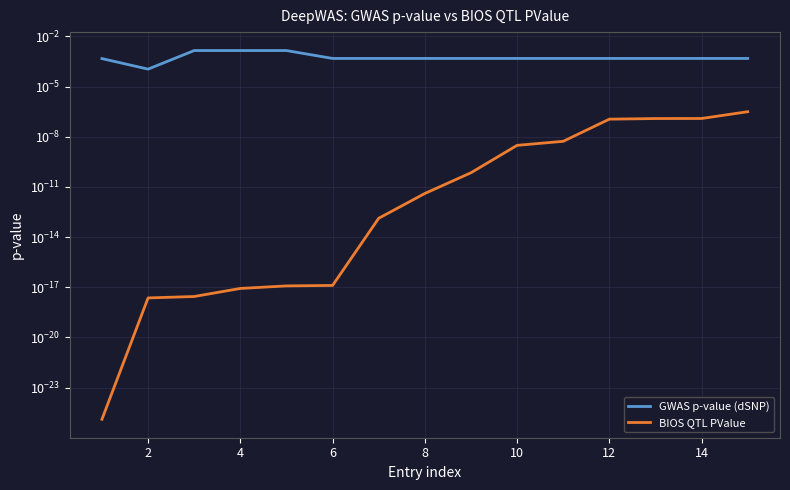

In GWAS p-value (dSNP), how many points are lower than both neighbors (excluding endpoints)?

1